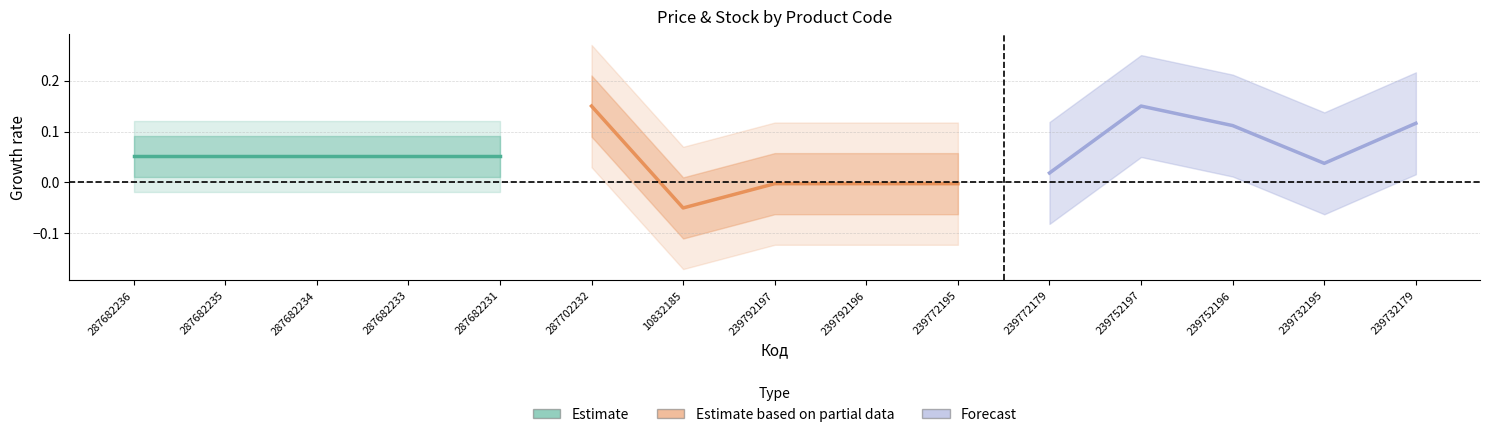

Is it true that Estimate equals 0.1 at 287682236?

False